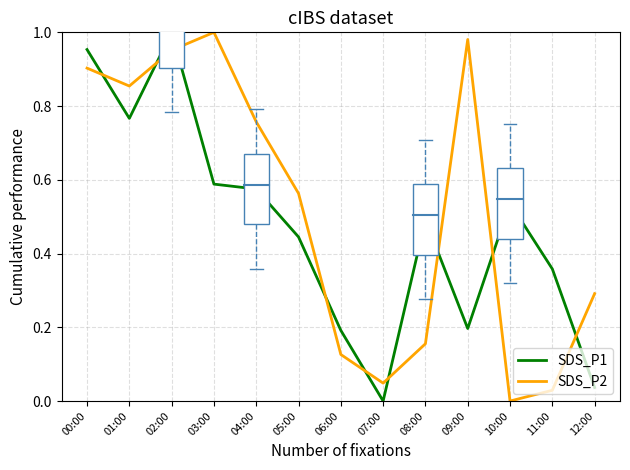

True or false: SDS_P2 and SDS_P1 cross at least once.

True